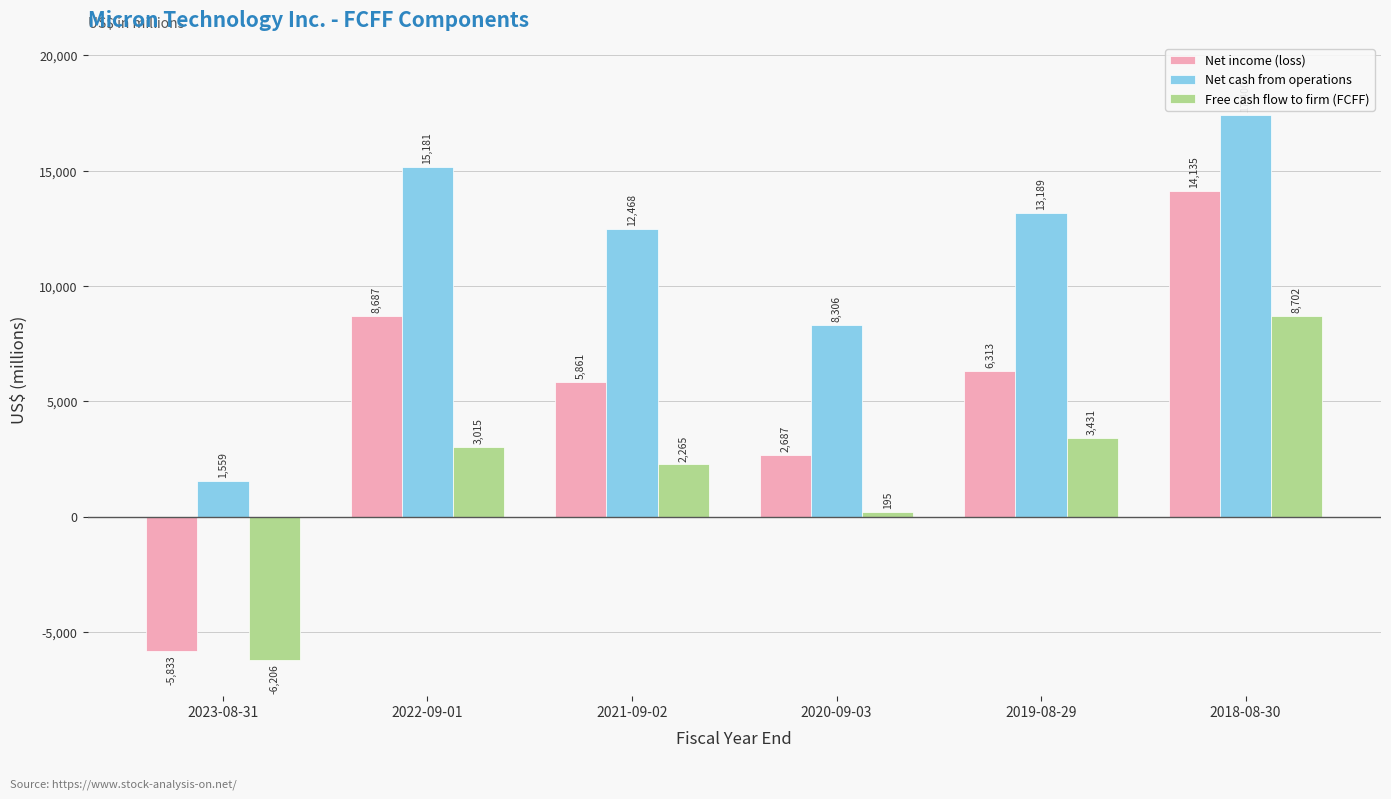

What is the difference between the Net income (loss) values at 2019-08-29 and 2022-09-01?

2374